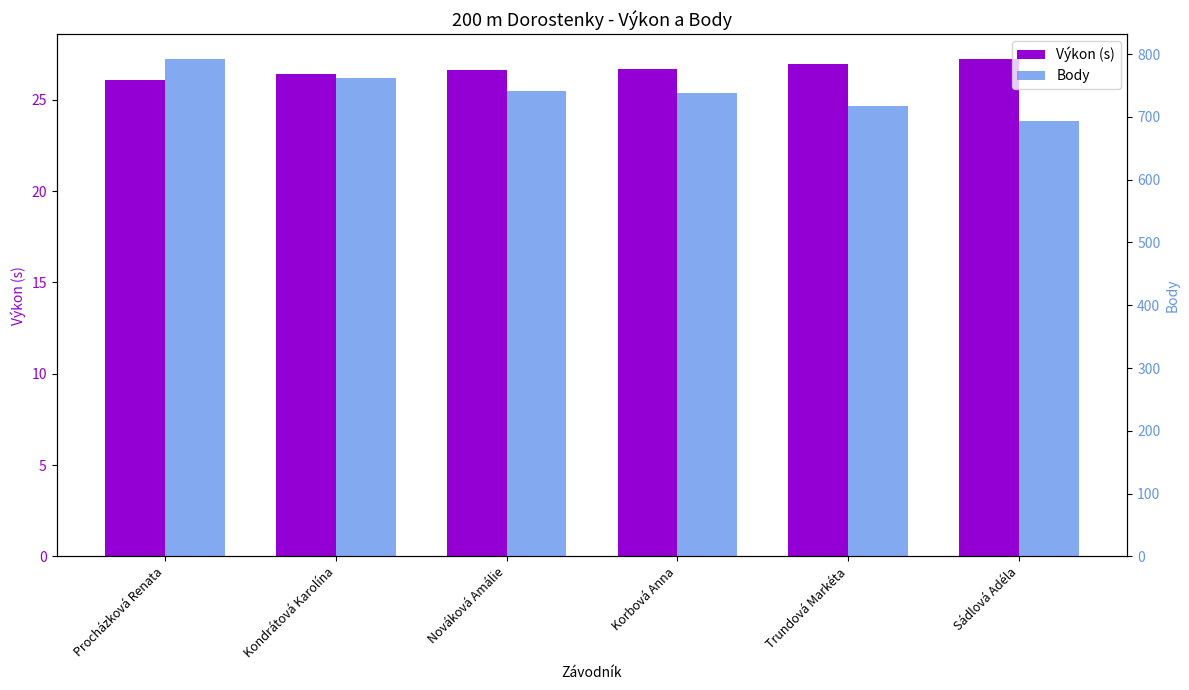

What position from the left is Procházková Renata?

1